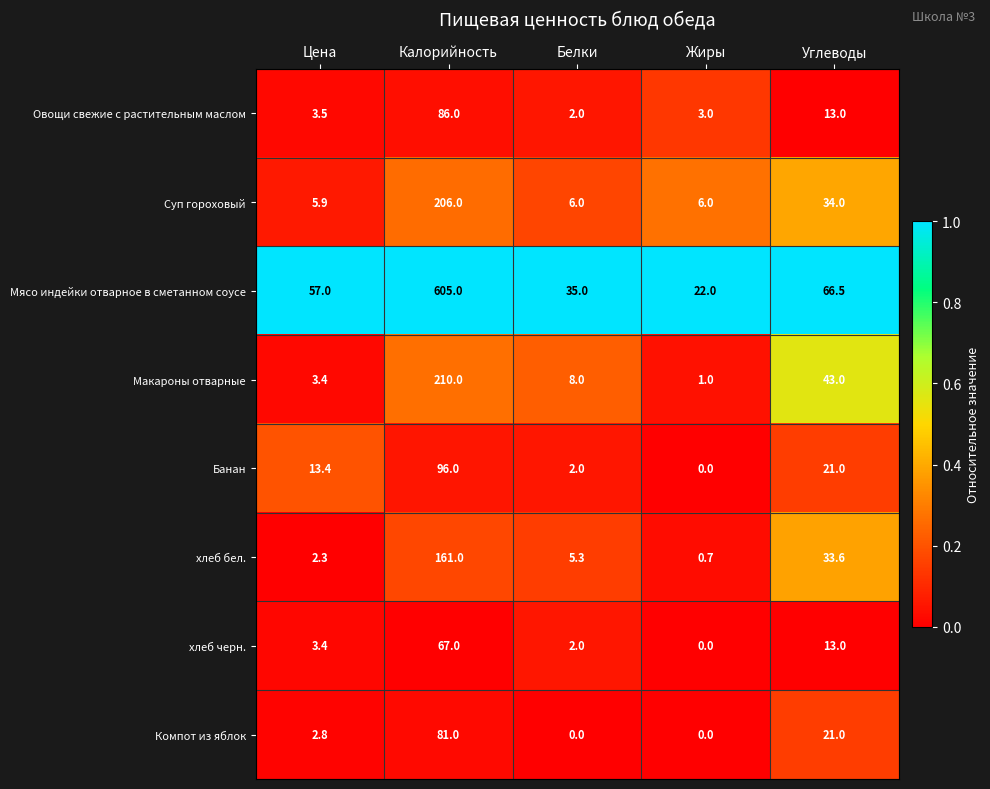

Rank the categories by Макароны отварные value from highest to lowest.

Калорийность, Углеводы, Белки, Цена, Жиры